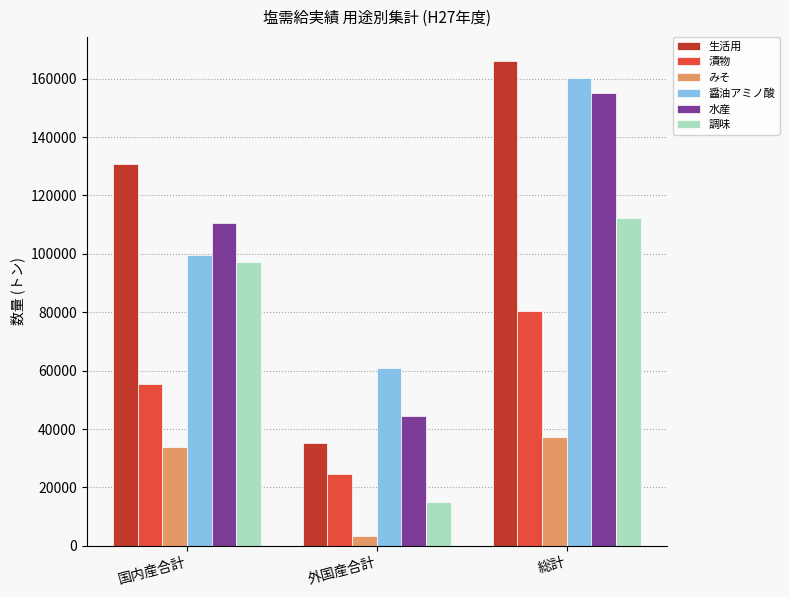

What is the minimum value shown in the chart?

3265.8